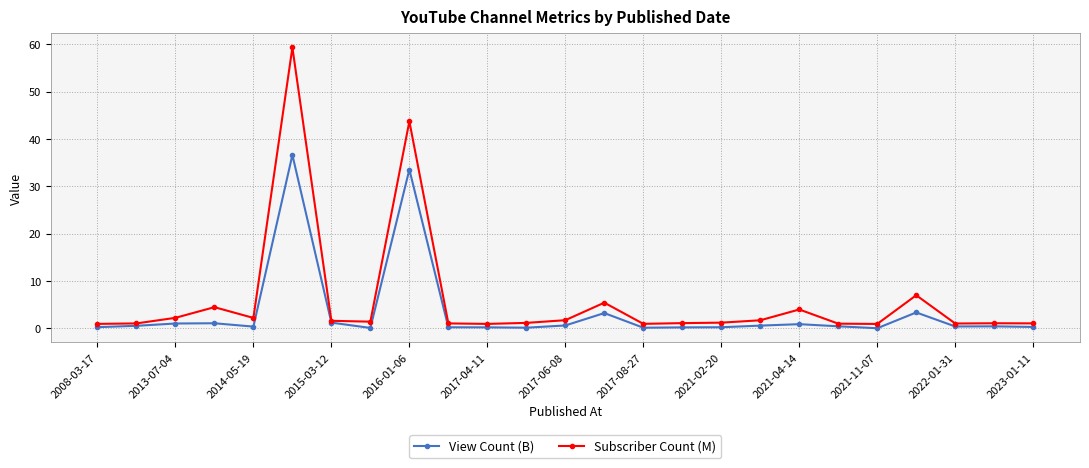

What is the highest value of the View Count (B) series?

36.6